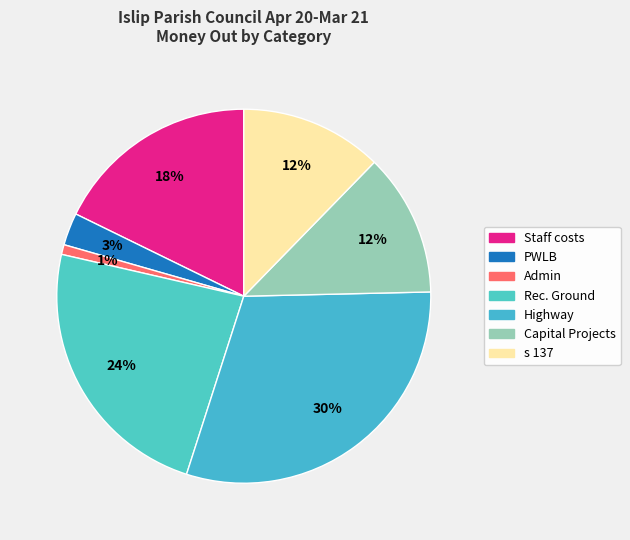

The Admin slice represents 1% of the pie. True or false?

True